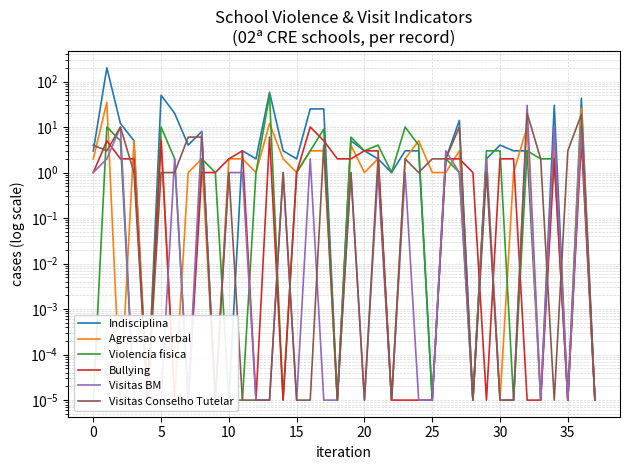

True or false: Bullying and Visitas Conselho Tutelar cross at least once.

True